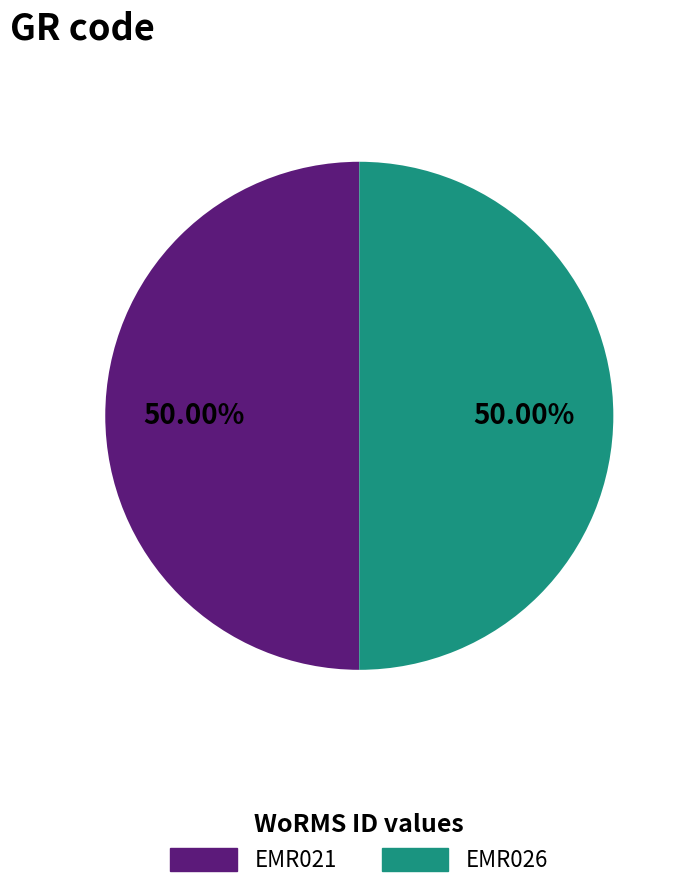

Is the sum of EMR026 and EMR021 greater than half?

Yes